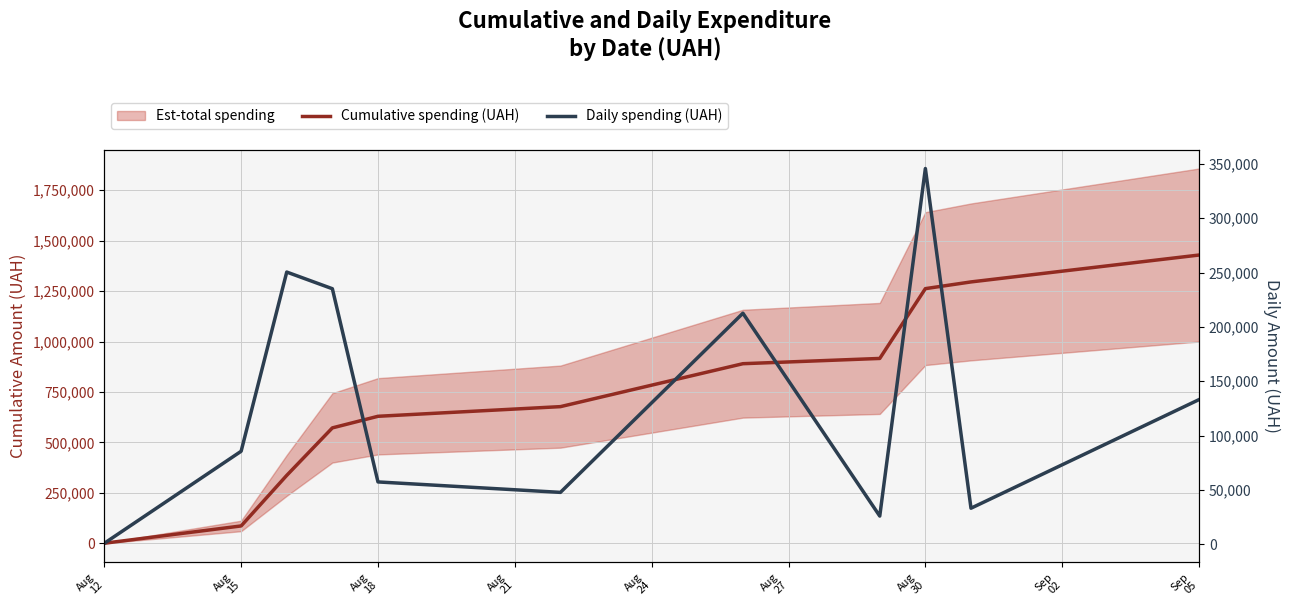

List the series in order of their overall mean, lowest first.

Daily spending (UAH), Cumulative spending (UAH)